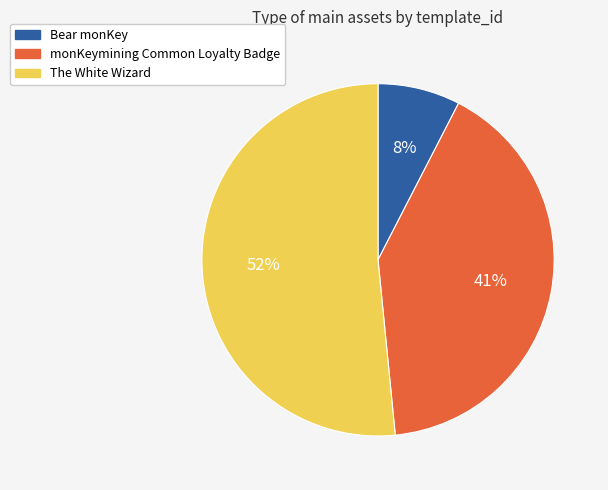

Approximately how many times larger is the value at Bear monKey compared to monKeymining Common Loyalty Badge?

0.2